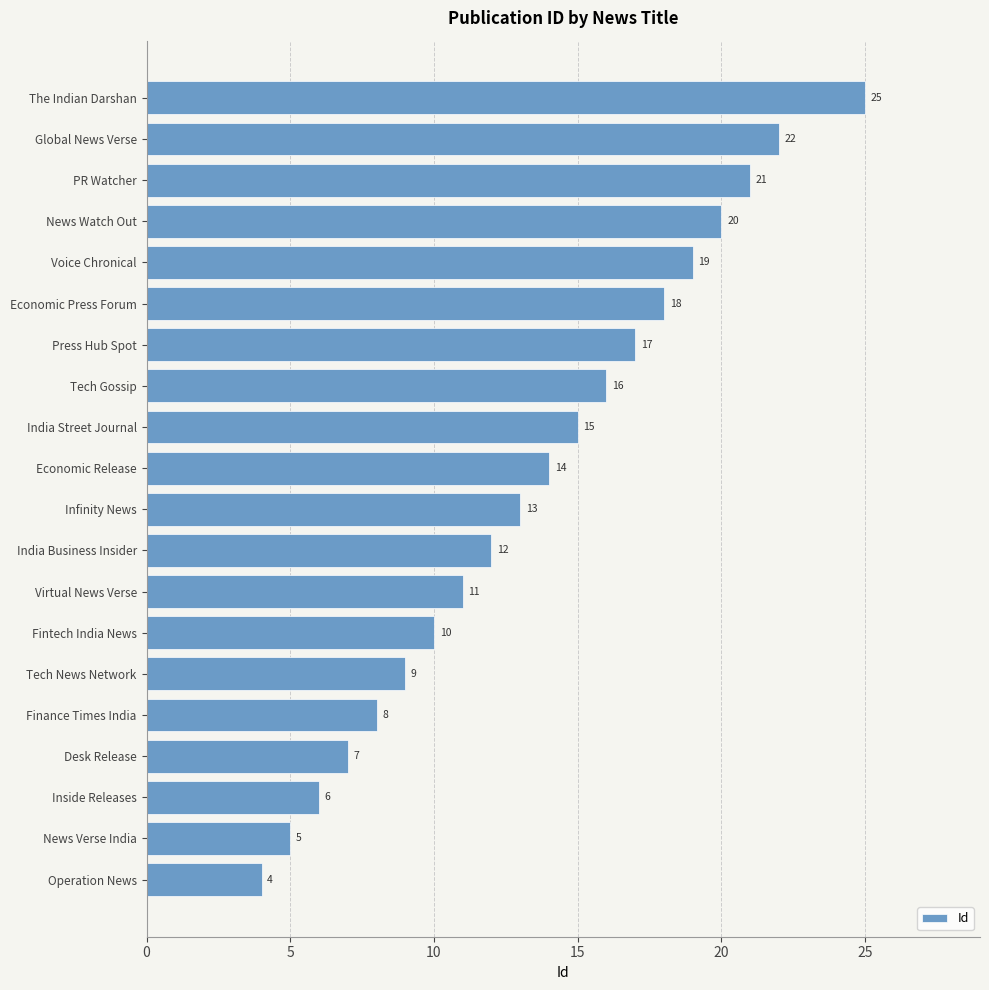

What is the average value?

14